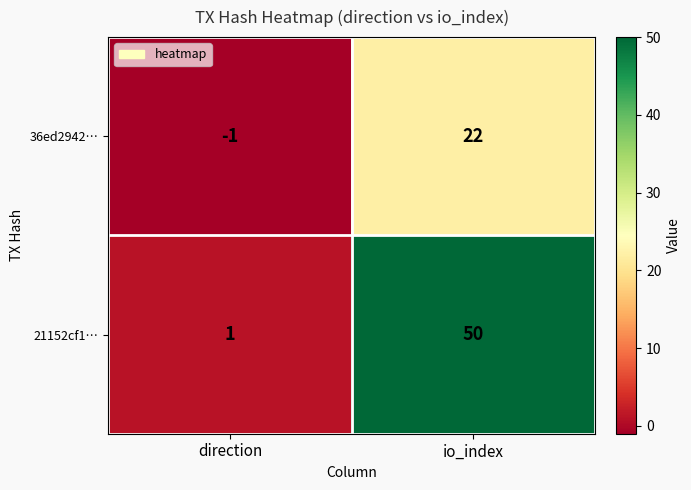

Rank the series at io_index from lowest to highest value.

36ed2942…, 21152cf1…